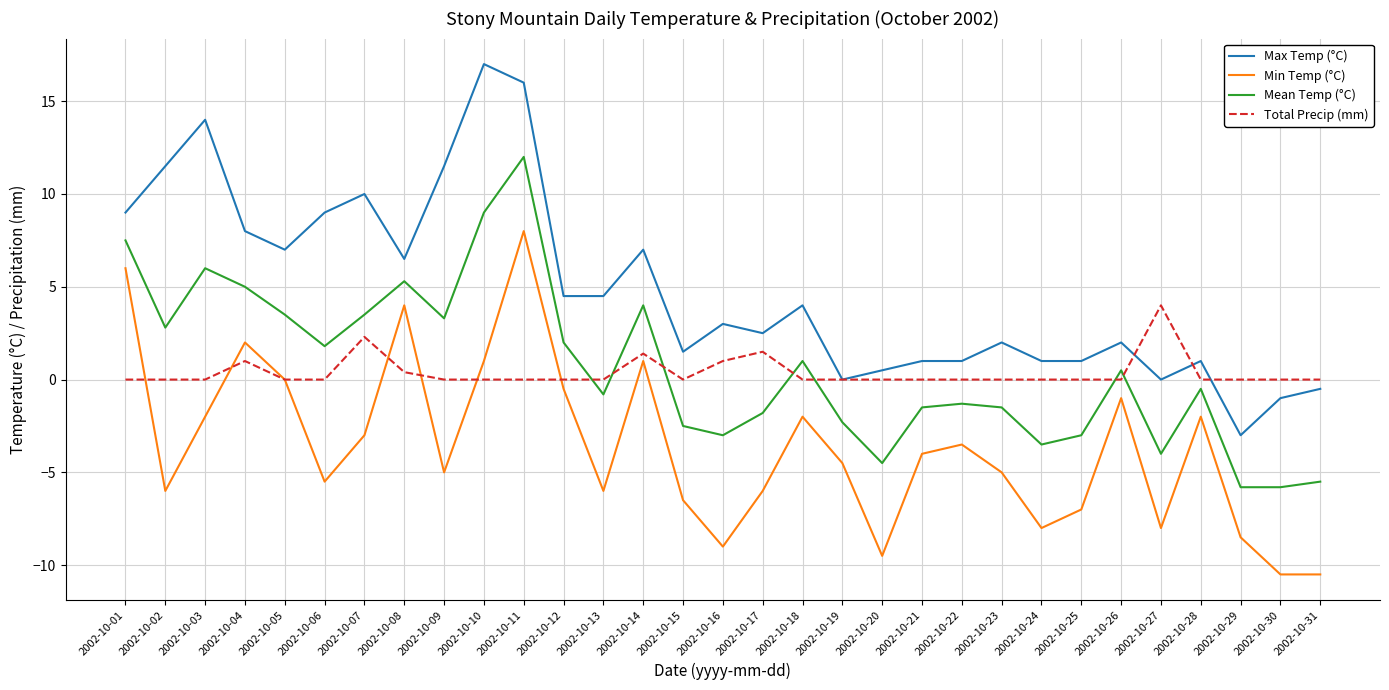

What is the average value of the Total Precip (mm) series?

0.4